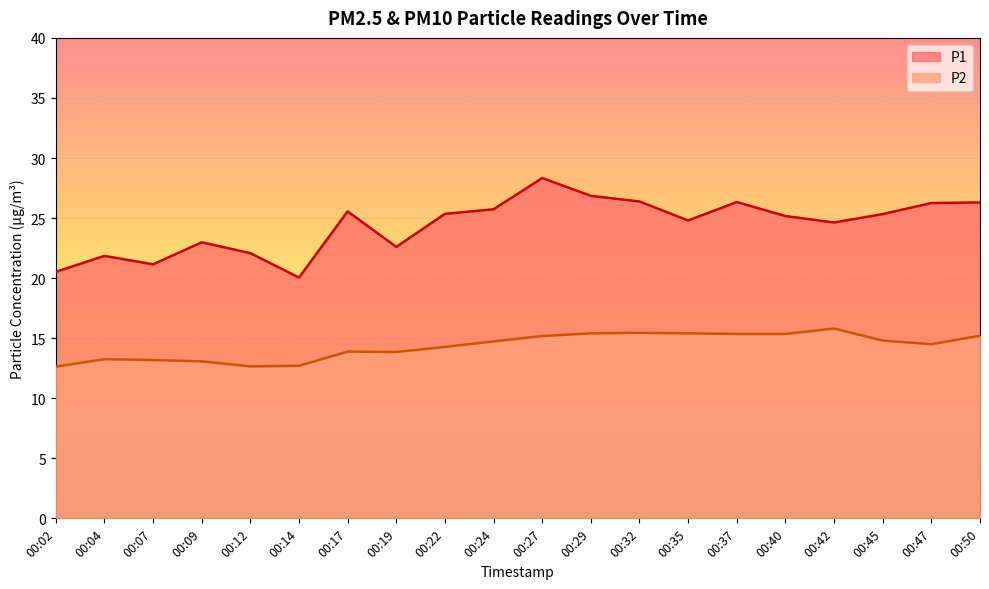

Which category has the highest value in the P2 series?

00:42